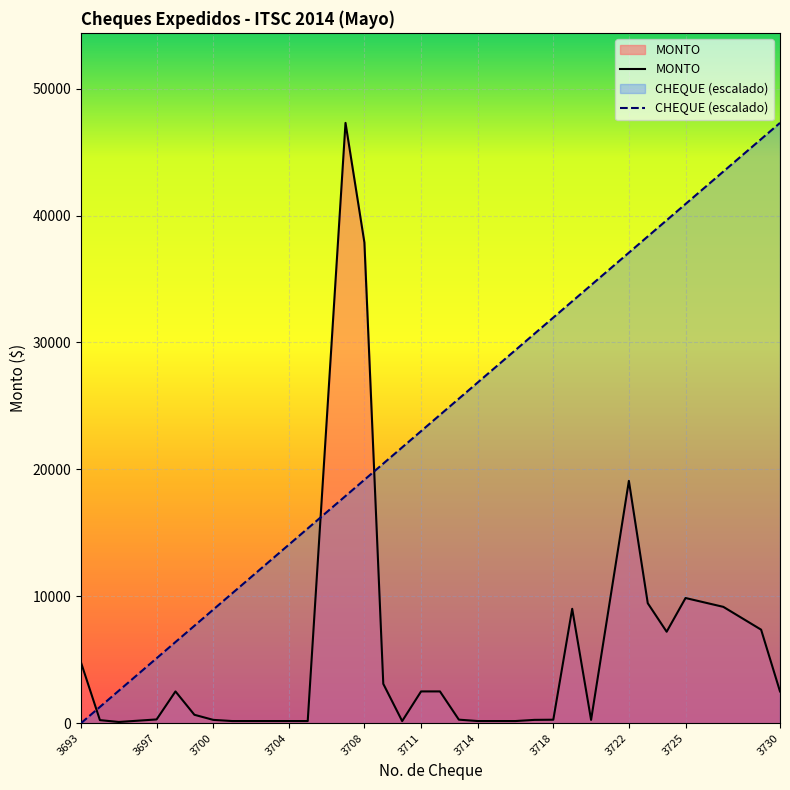

At which category does the chart reach its minimum across all series?

3693